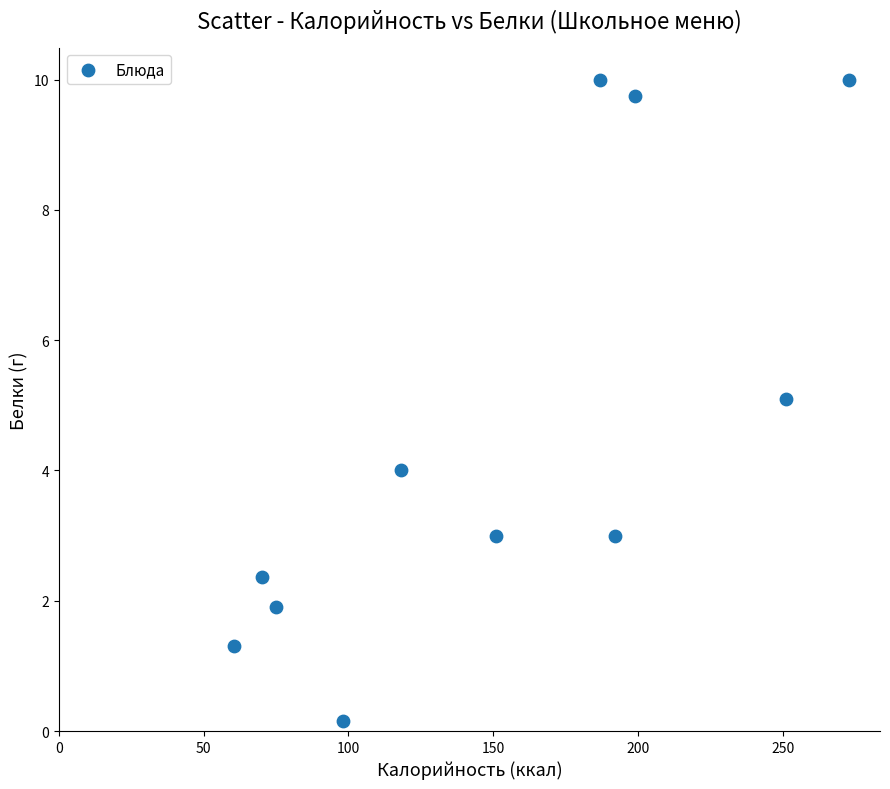

What is the range of X values (max minus min)?

212.7